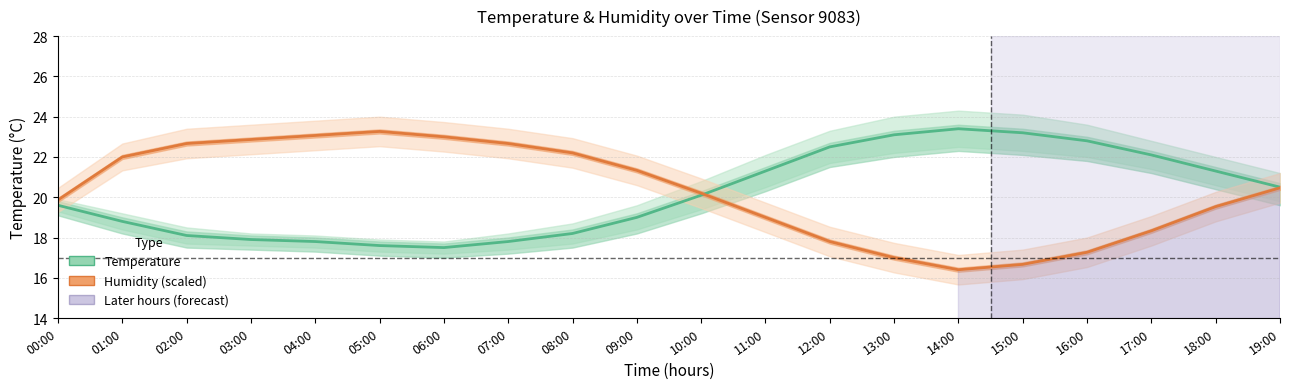

Reading left to right, what are all the values shown in this chart?

Temperature (°C): 19.6	18.8	18.1	17.9	17.8	17.6	17.5	17.8	18.2	19.0	20.1	21.3	22.5	23.1	23.4	23.2	22.8	22.1	21.3	20.5
Humidity (%) [scaled]: 19.9	22.0	22.7	22.9	23.1	23.3	23.0	22.7	22.2	21.3	20.2	19.0	17.8	17.0	16.4	16.7	17.3	18.3	19.5	20.5